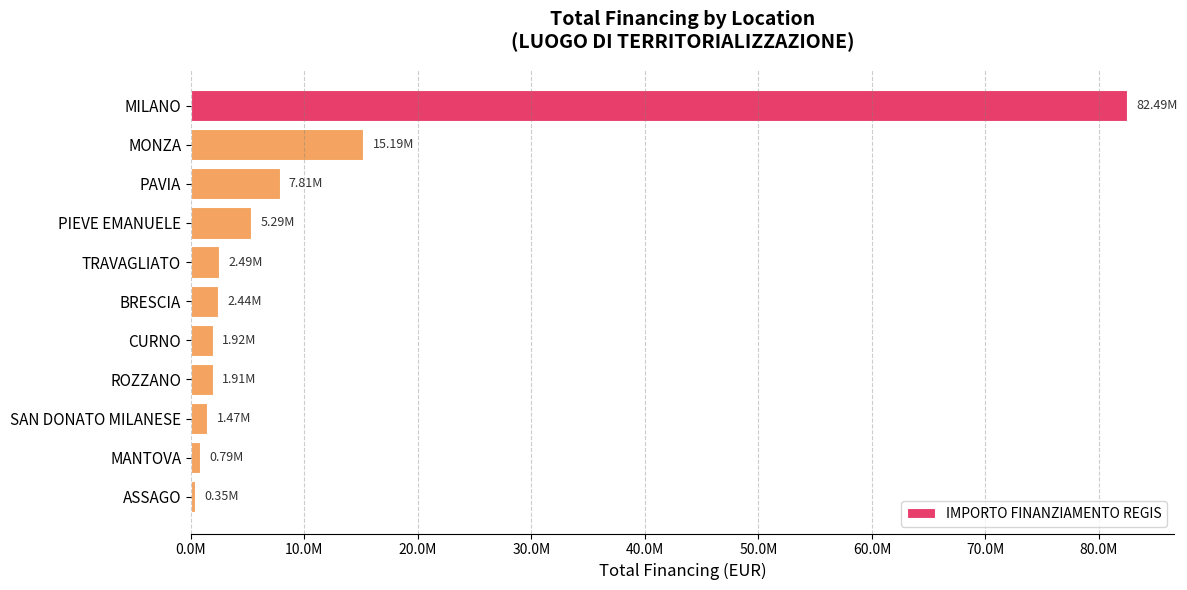

What is the smallest value displayed?

350000.0